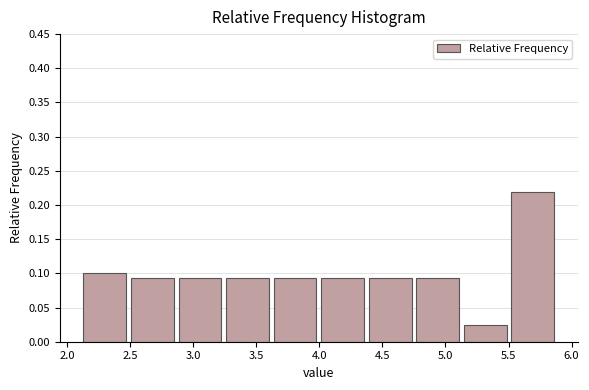

How tall is the bar that spans 4.75 to 5.15 on the x-axis? Neither the bar edges nor the heights are printed on the chart, so give them approximately, as read against the axes.

0.095